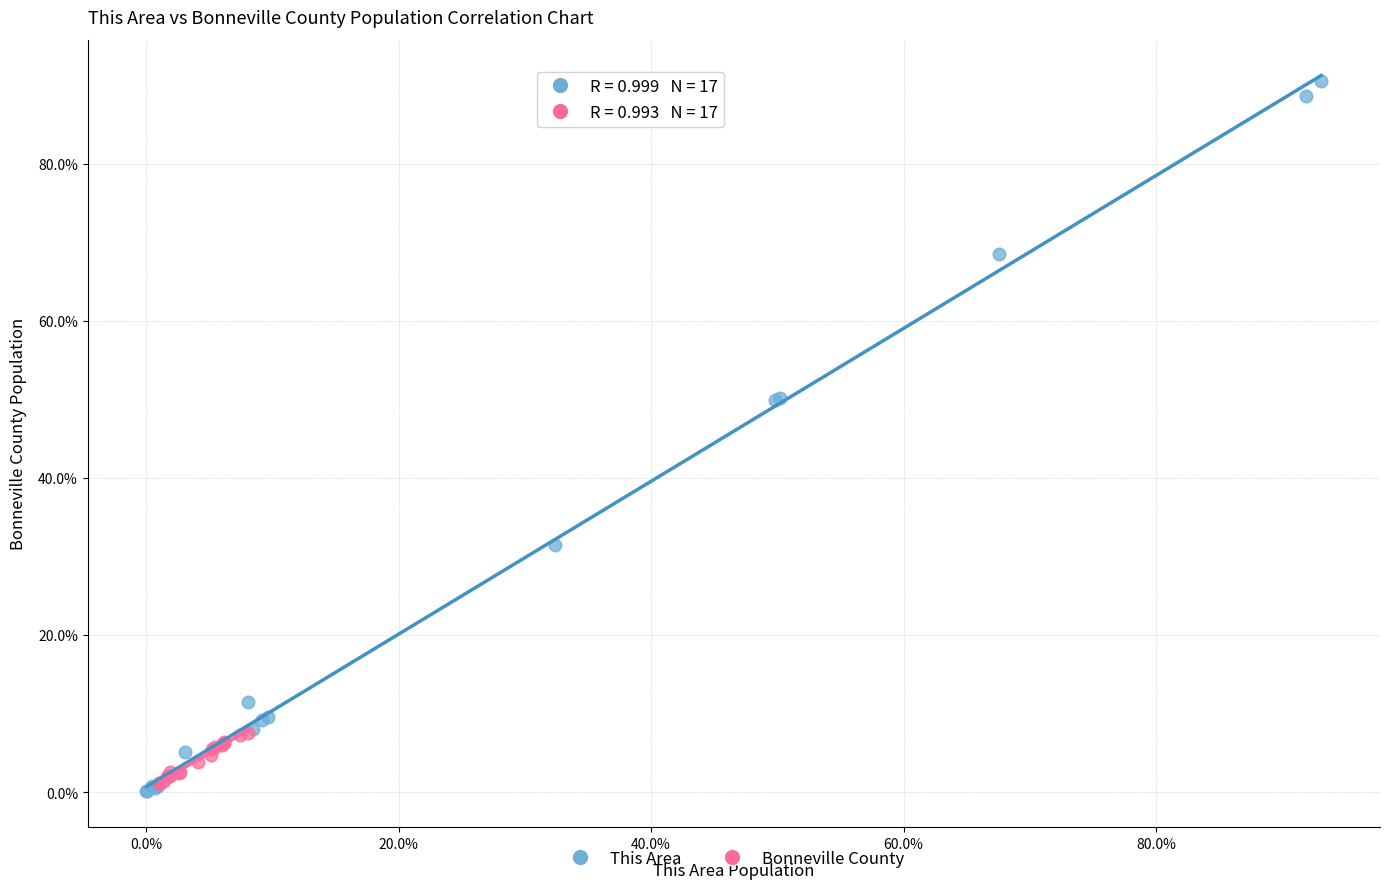

Which series reaches the maximum Y coordinate?

This Area